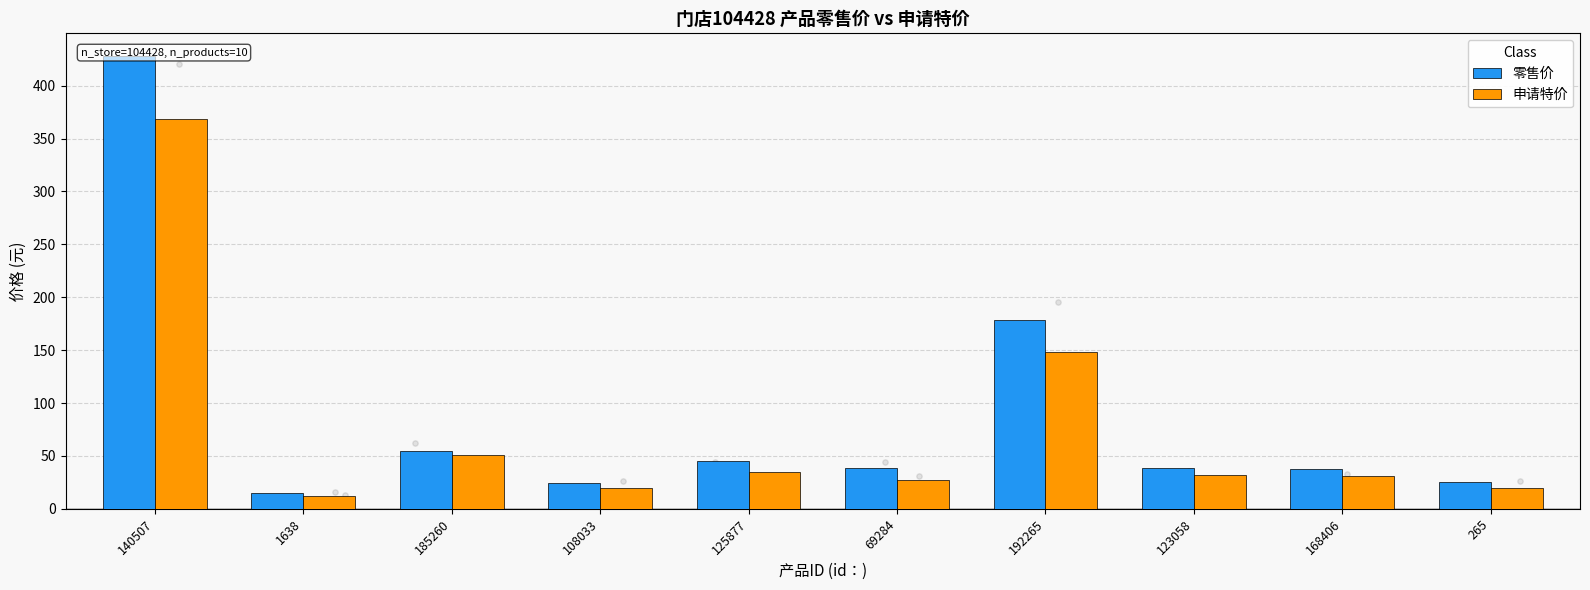

Which series contains the highest Y value?

零售价